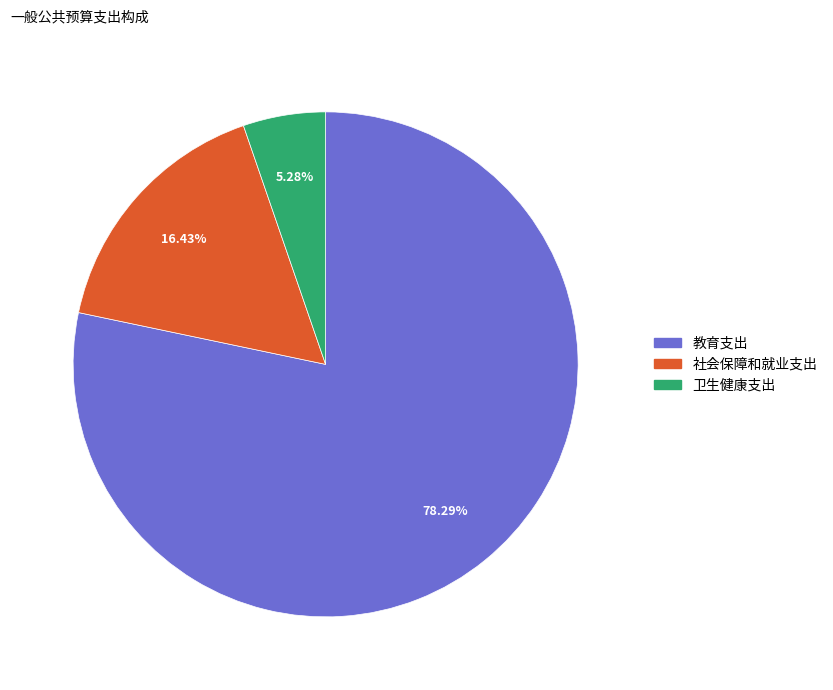

Approximately how many times larger is the value at 教育支出 compared to 卫生健康支出?

14.8